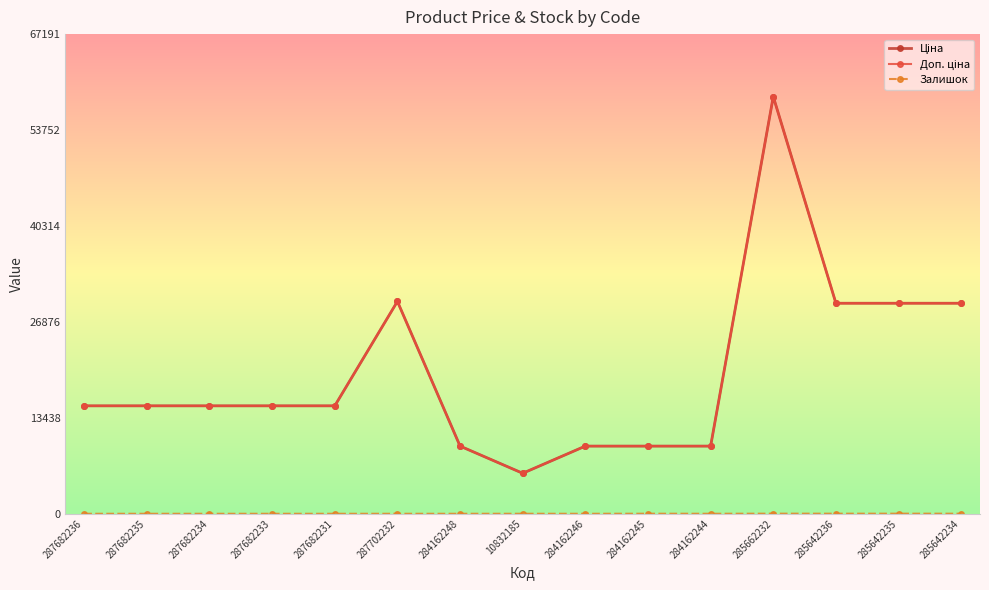

Does the chart have visible grid lines?

No